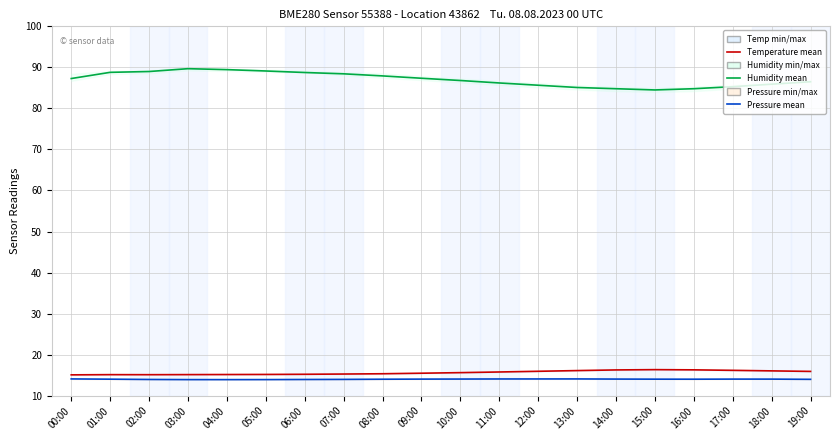

What is the highest value of the Pressure (scaled) series?

14.1